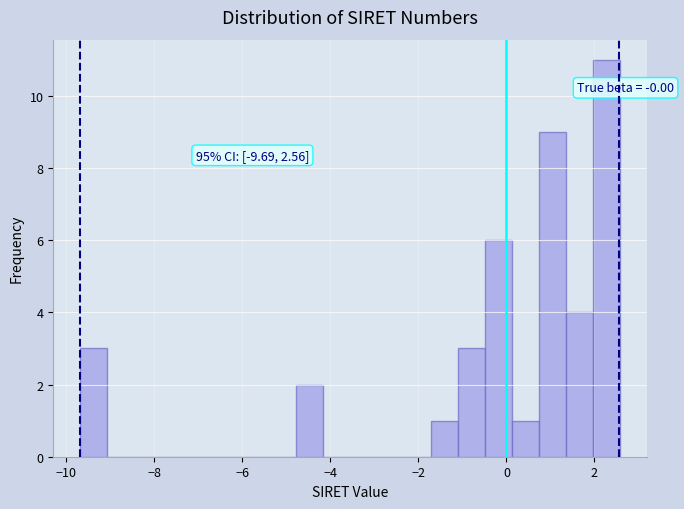

Read against the x-axis, roughly where is the centre of the tallest bar?

2.2